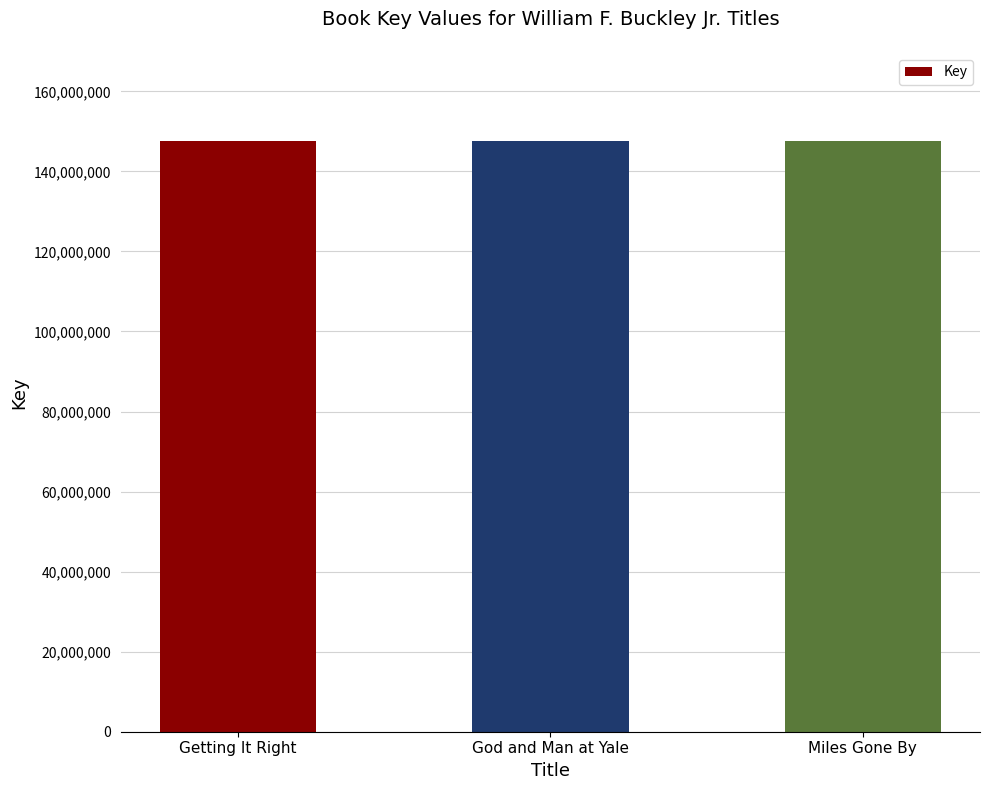

How many data points are less than 147499510?

1